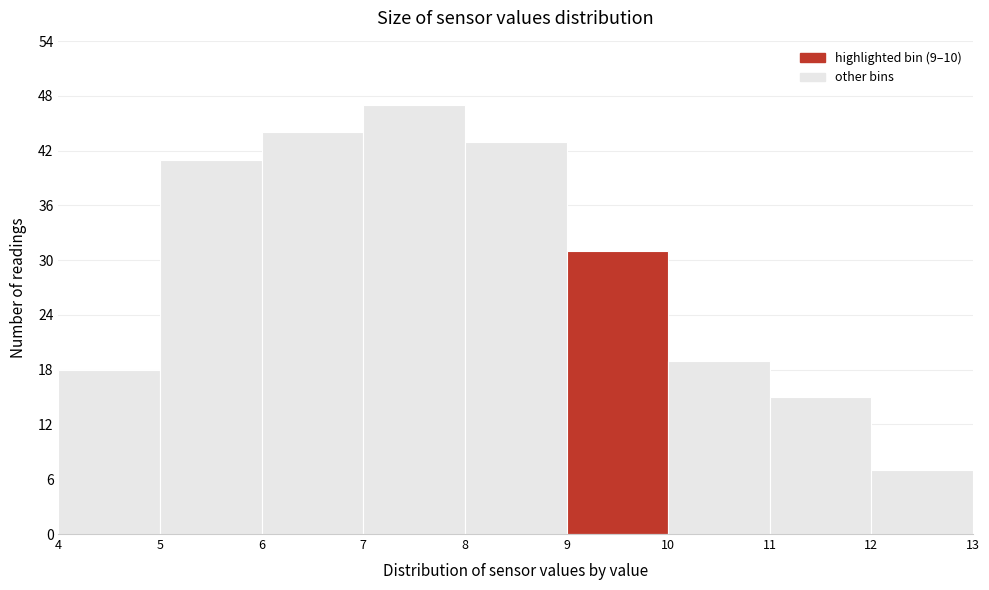

Over which range of the x-axis is the bar tallest?

7 to 8